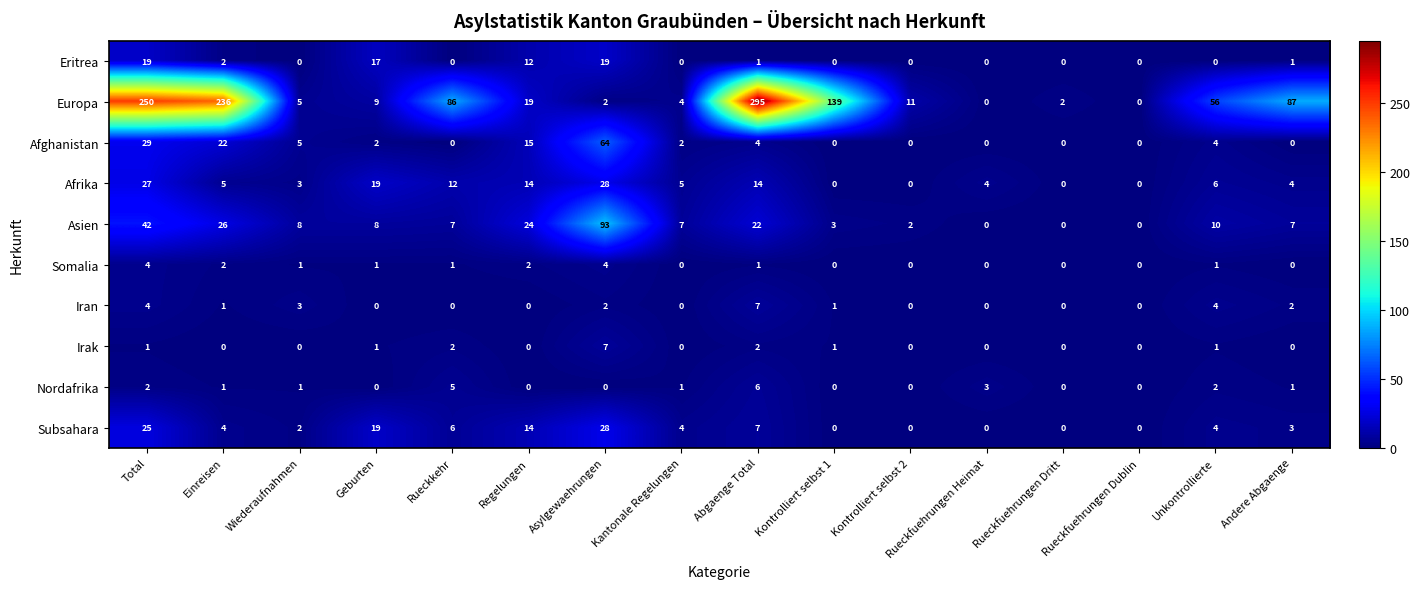

Is the value of Somalia at Asylgewaehrungen greater than the value of Asien at Wiederaufnahmen?

No